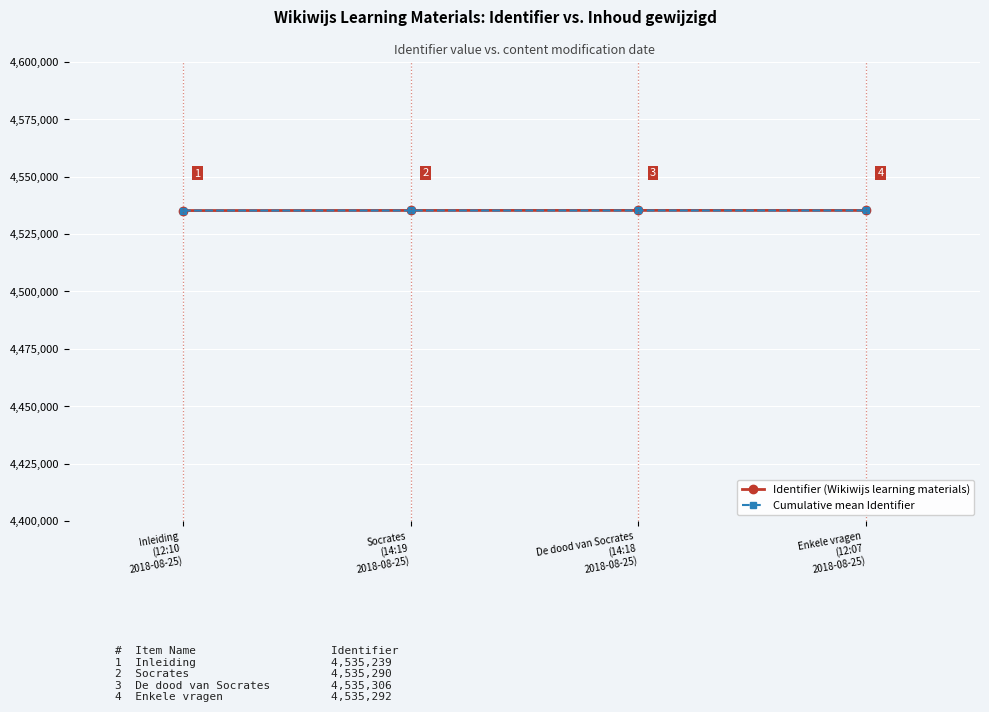

List the series in order of their overall mean, highest first.

Identifier (Wikiwijs learning materials), Cumulative mean Identifier